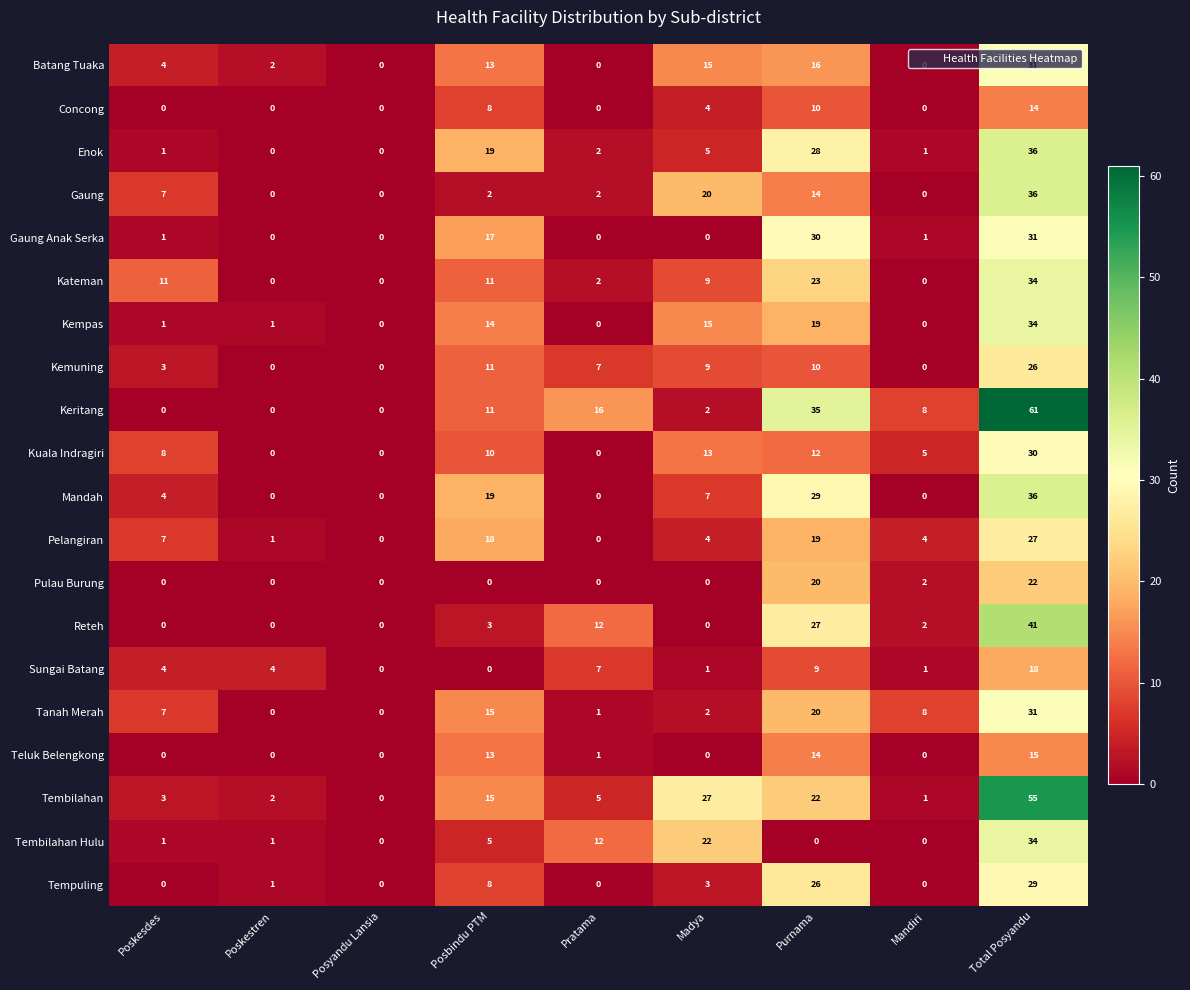

What is the spread (max minus min) of values at Purnama?

35